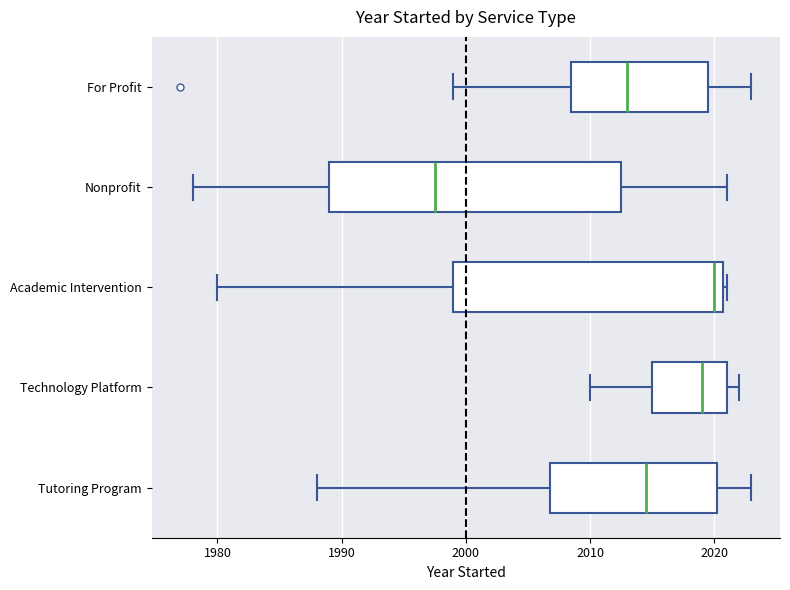

Which box is the widest, from its left edge to its right edge?

Nonprofit